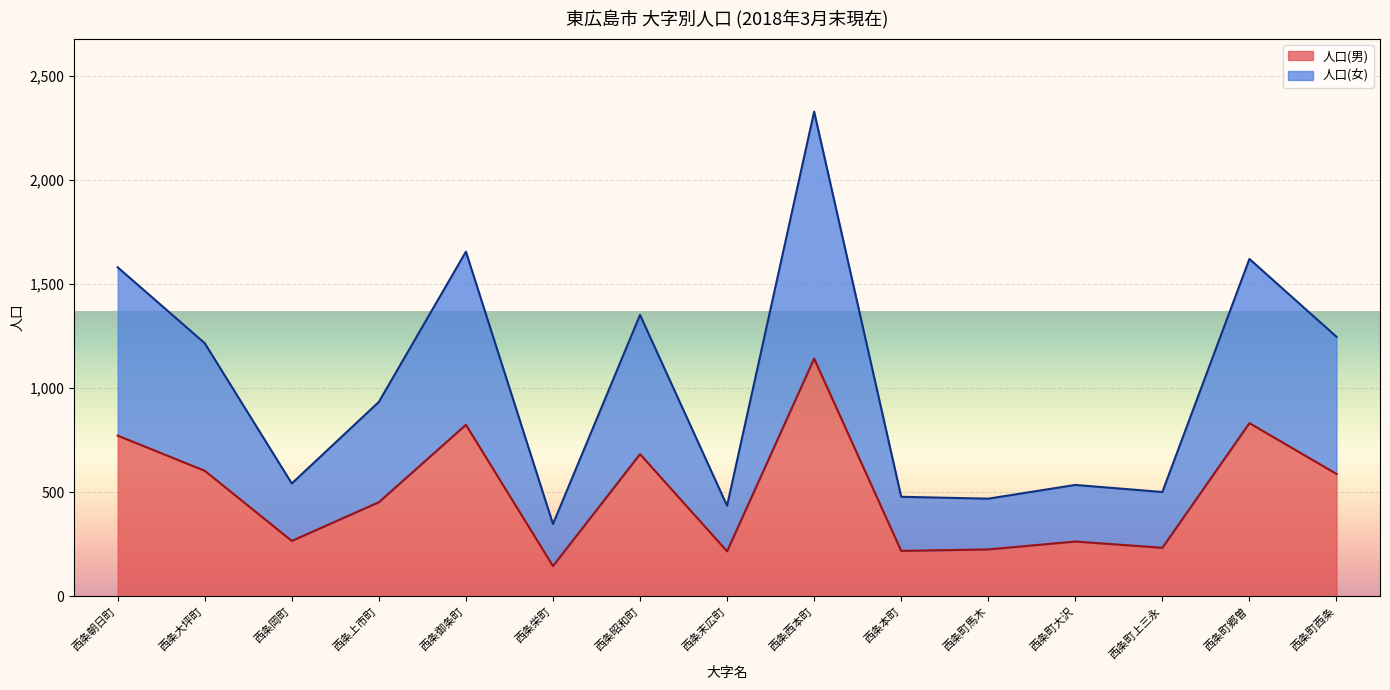

Reading left to right, list all the values displayed in this chart.

人口(男): 772	603	266	452	824	145	683	216	1142	218	225	263	233	832	588
人口(女): 1581	1216	542	934	1656	347	1352	435	2329	478	469	535	501	1621	1247